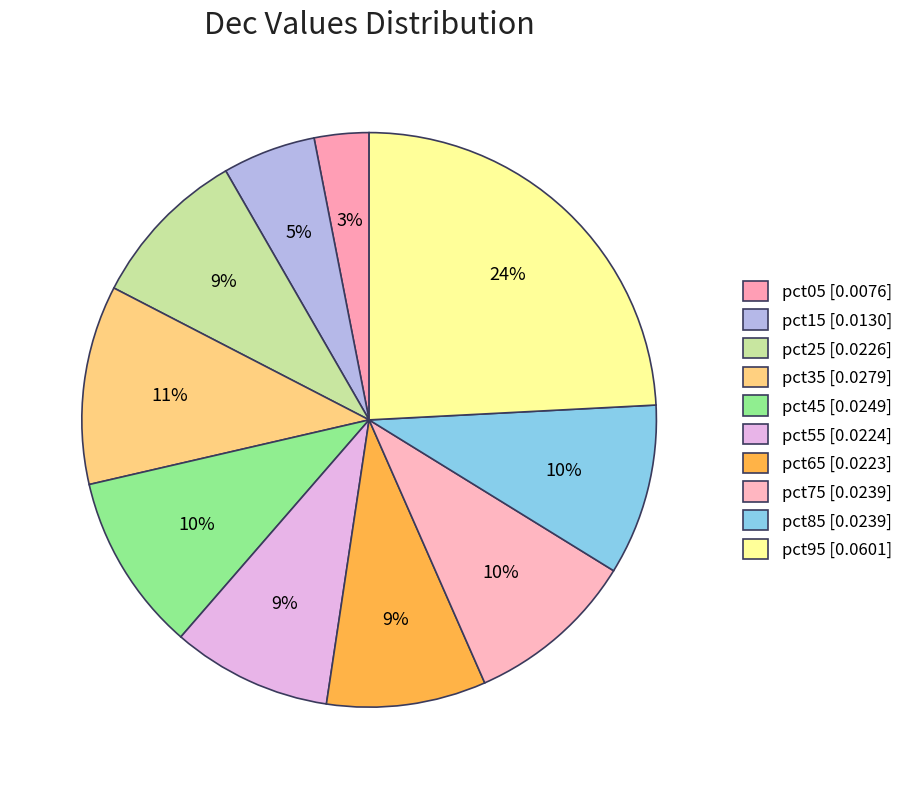

How many segments does this pie chart have?

10